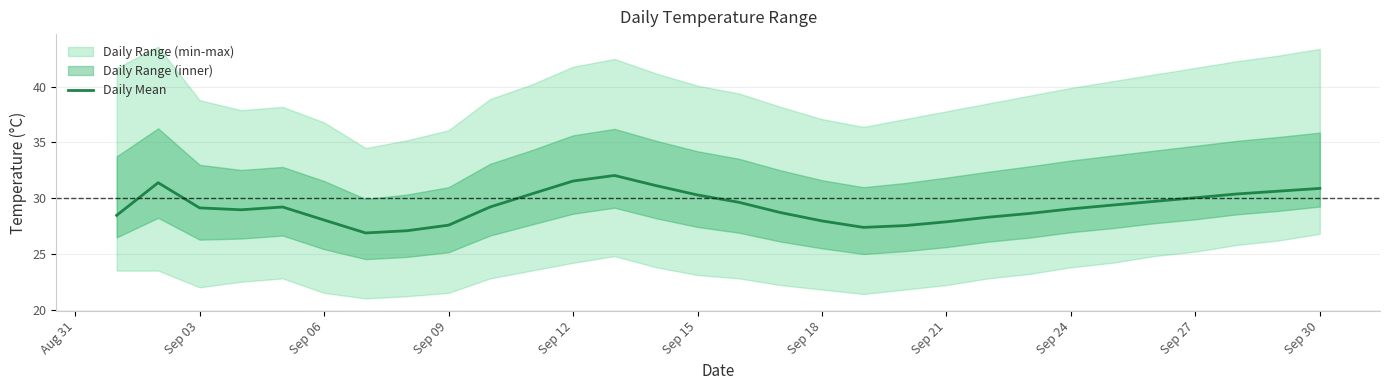

What is the minimum value for Daily Mean?

26.9